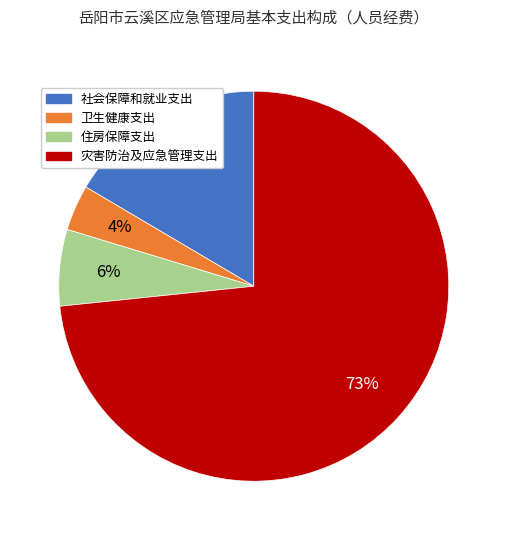

How many segments does this pie chart have?

4